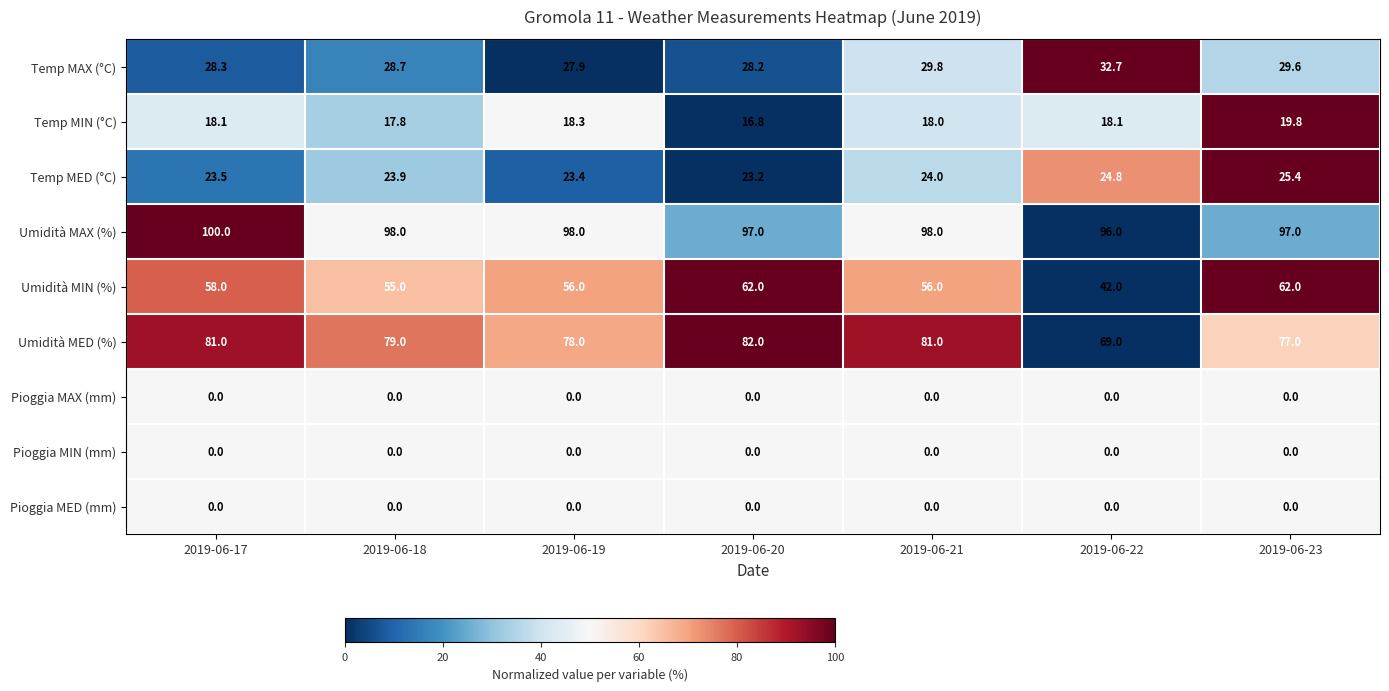

What is the maximum value for Umidità MED (%)?

82.0